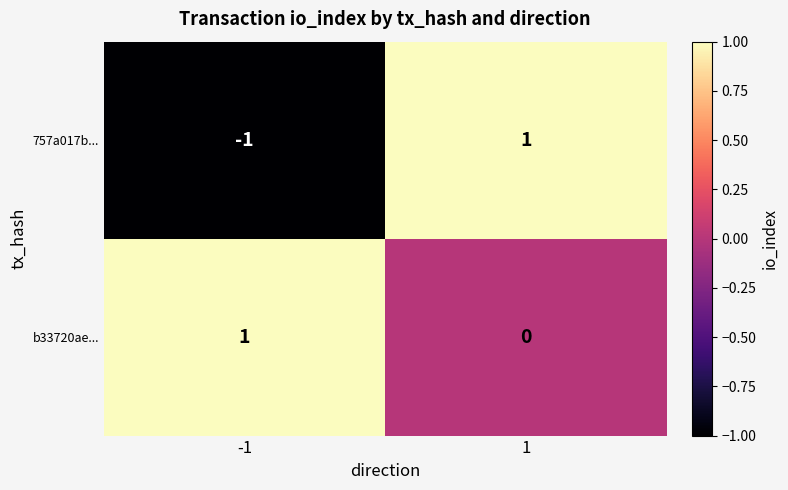

List the labels in order of 757a017b... value, largest first.

1, -1